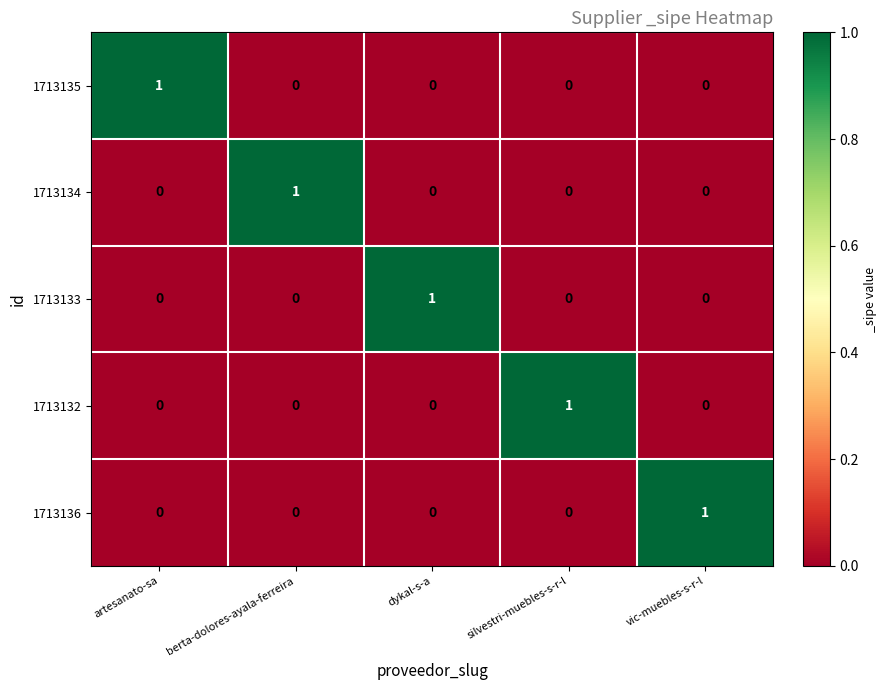

How many 1713134 values are between 0 and 1?

5